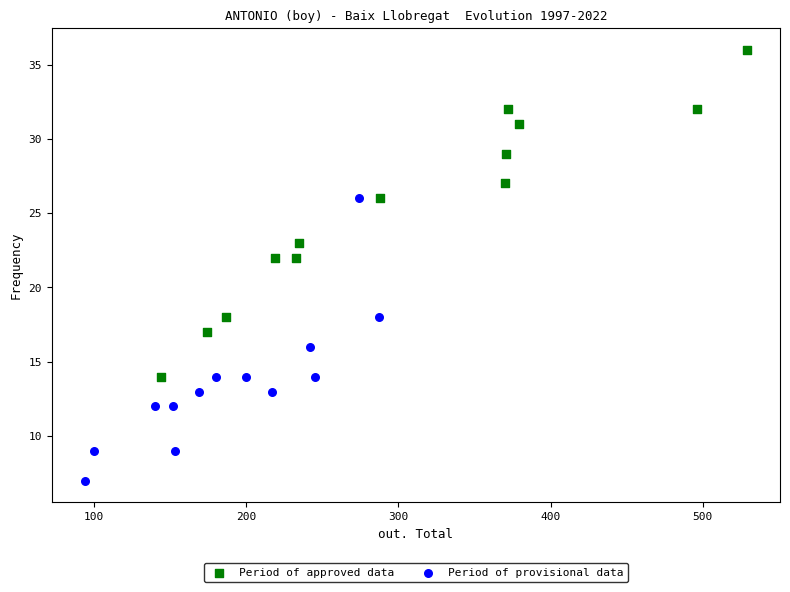

Which series reaches the maximum Y coordinate?

Period of approved data